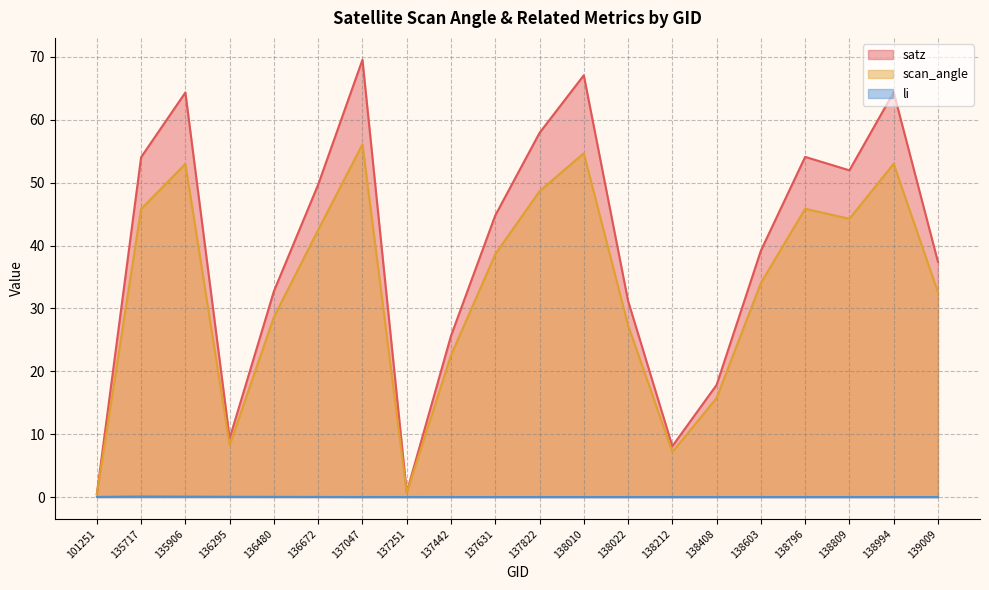

Which series changed the most between 138408 and 138796?

satz